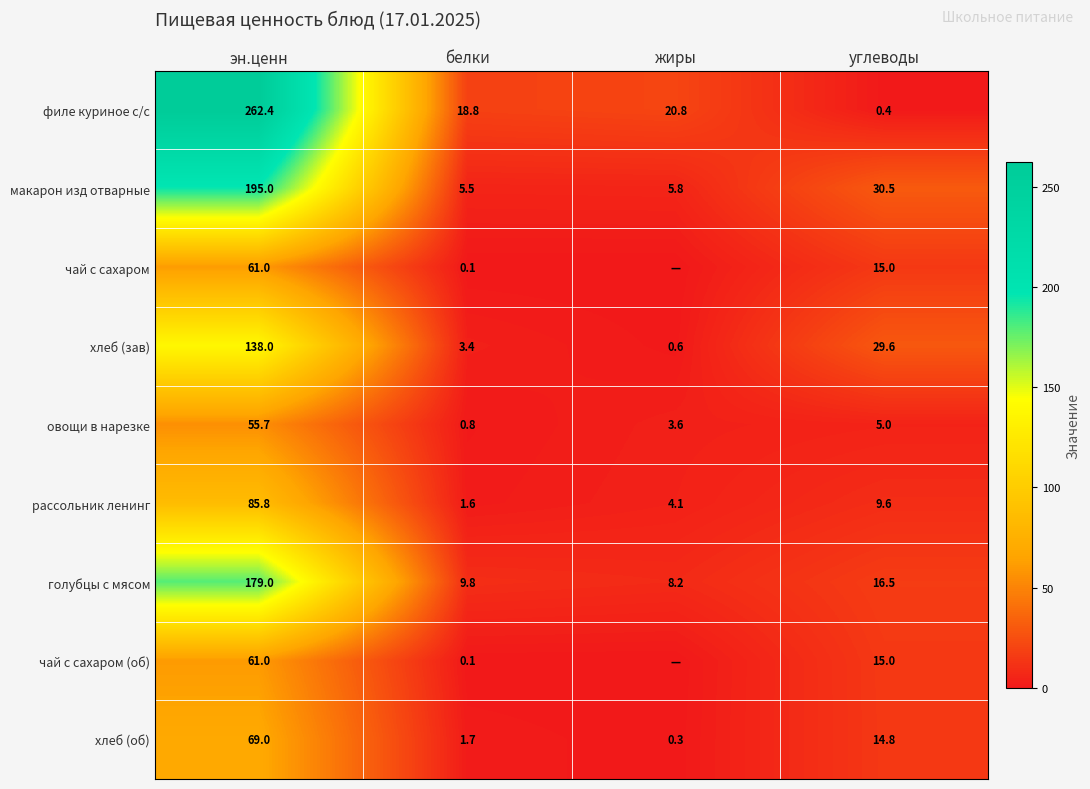

Is the value of макарон изд отварные at эн.ценн greater than the value of рассольник ленинг at эн.ценн?

Yes